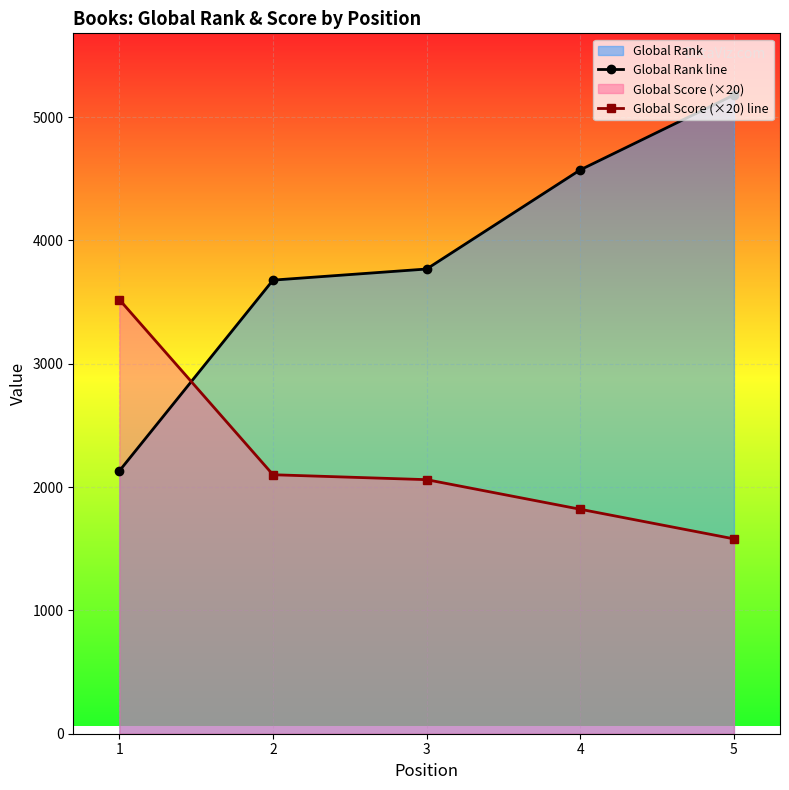

Between which two adjacent categories do Global Score (×20) line and Global Rank line first intersect?

1 and 2